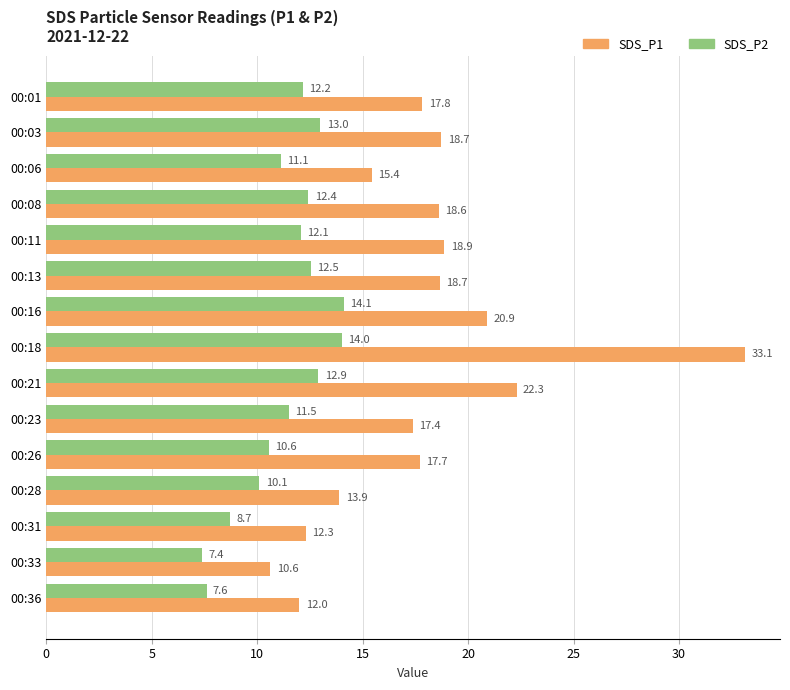

Is it true that SDS_P2 equals 14.0 at 00:18?

True